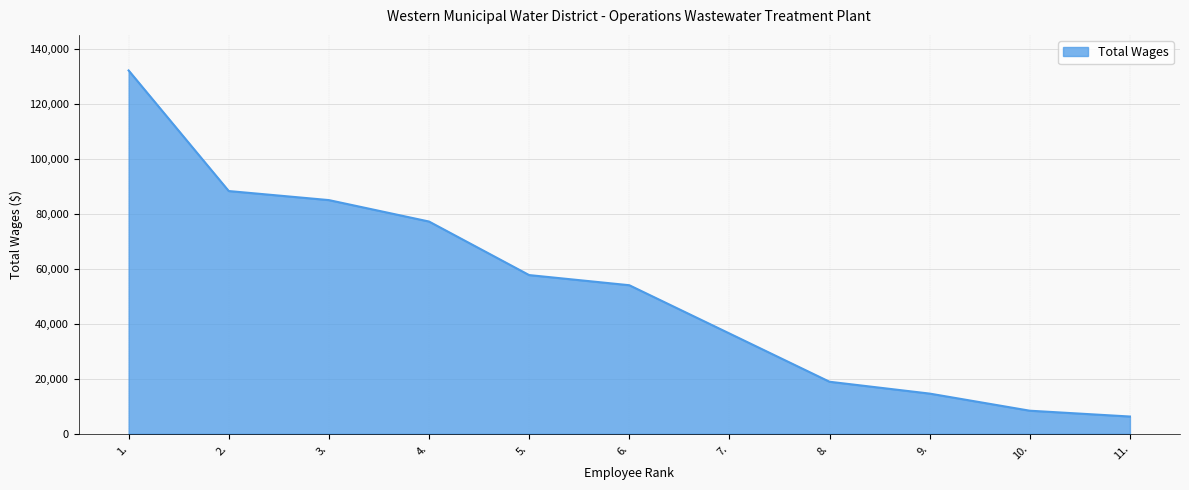

What is the difference between the values at 8. and 3.?

66033